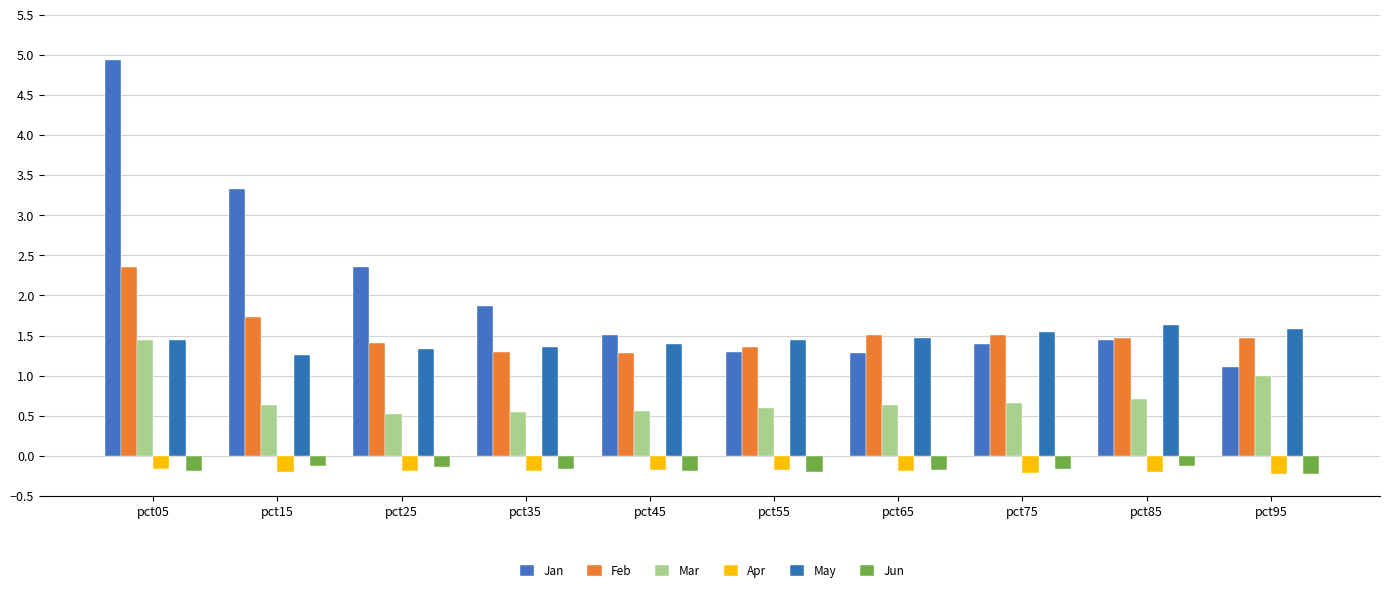

What is the lowest value of the Mar series?

0.5